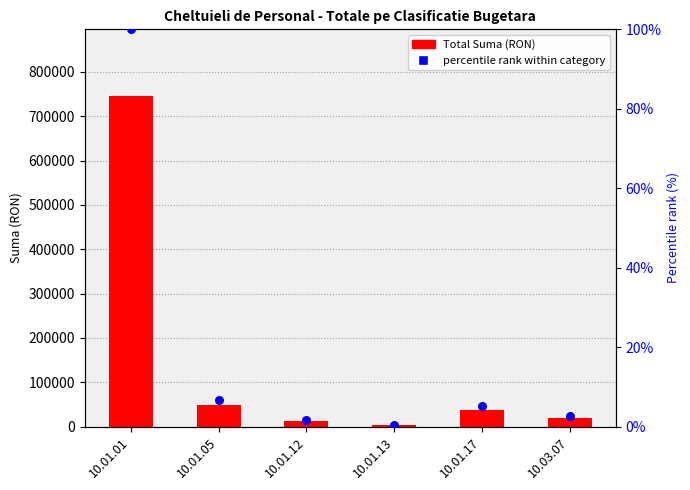

Which series has the widest spread of Y values?

Total Suma